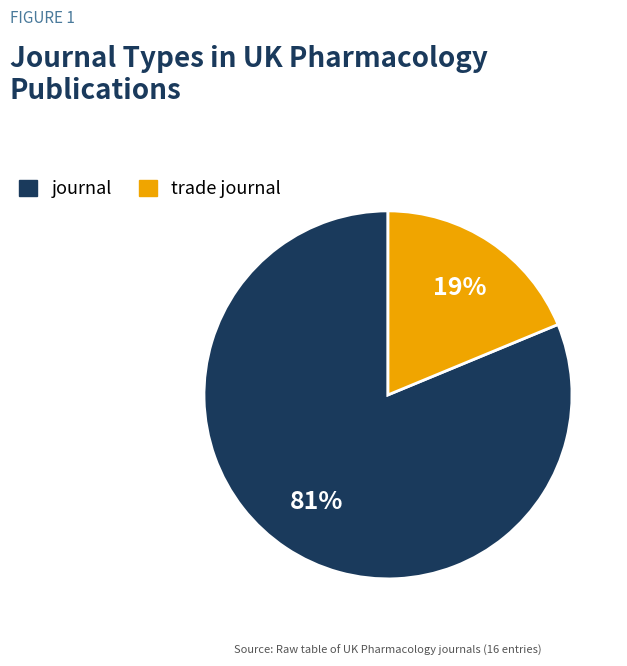

Is it true that journal is 89% of the pie?

False